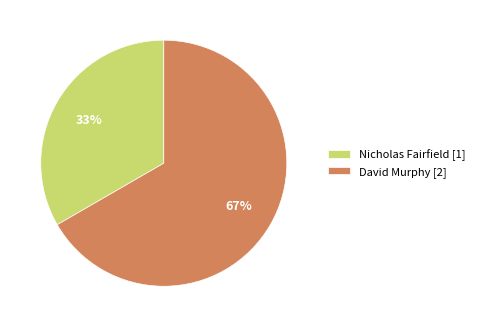

To the nearest percent, what percentage of the pie is David Murphy [2]?

67%